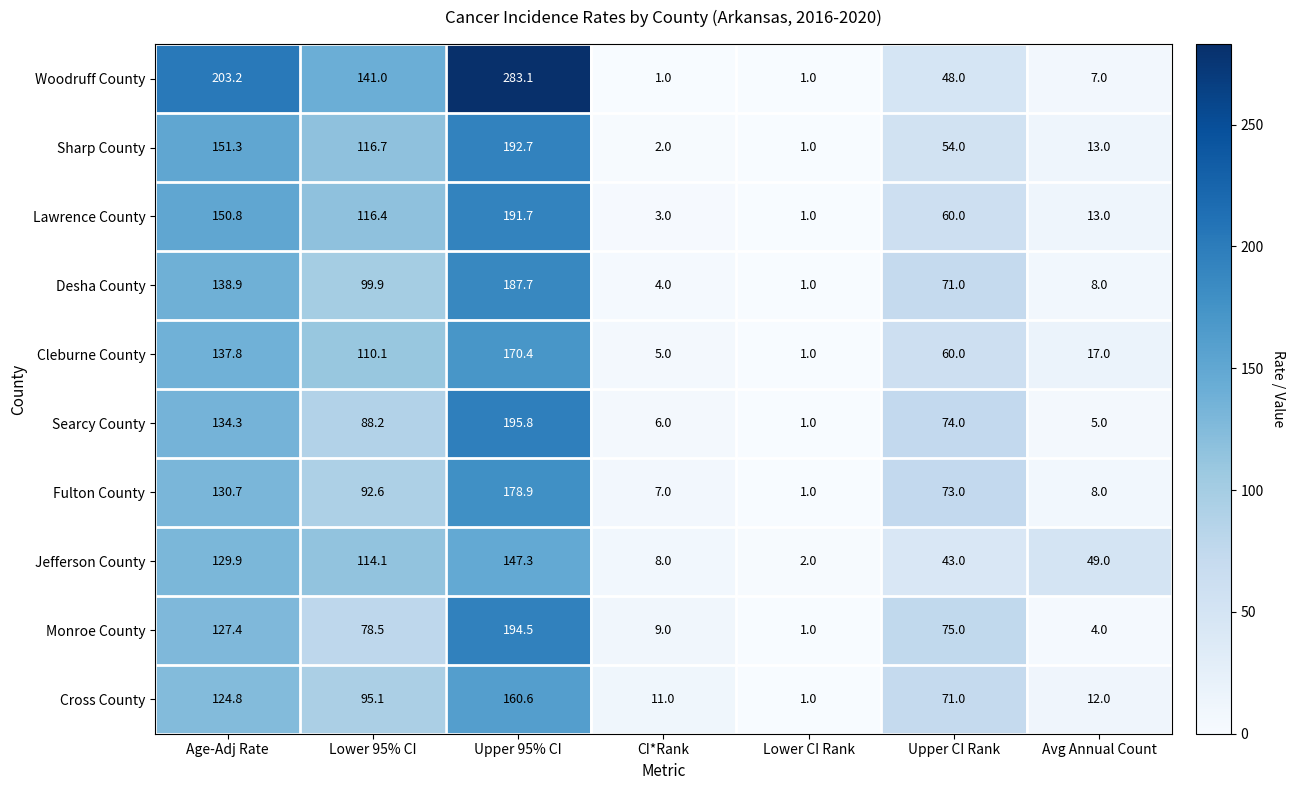

How many data points in Searcy County are less than 74?

3